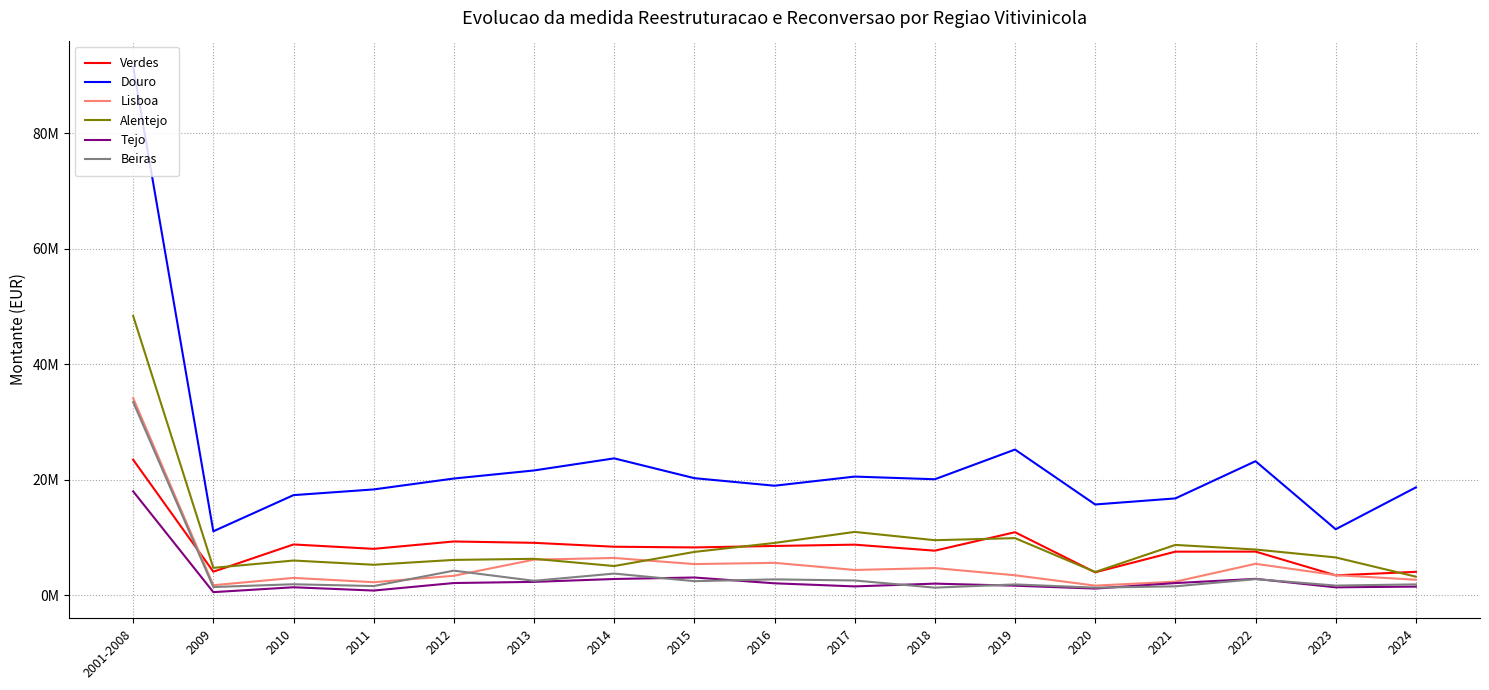

At which label is Alentejo closest to 25?

2017